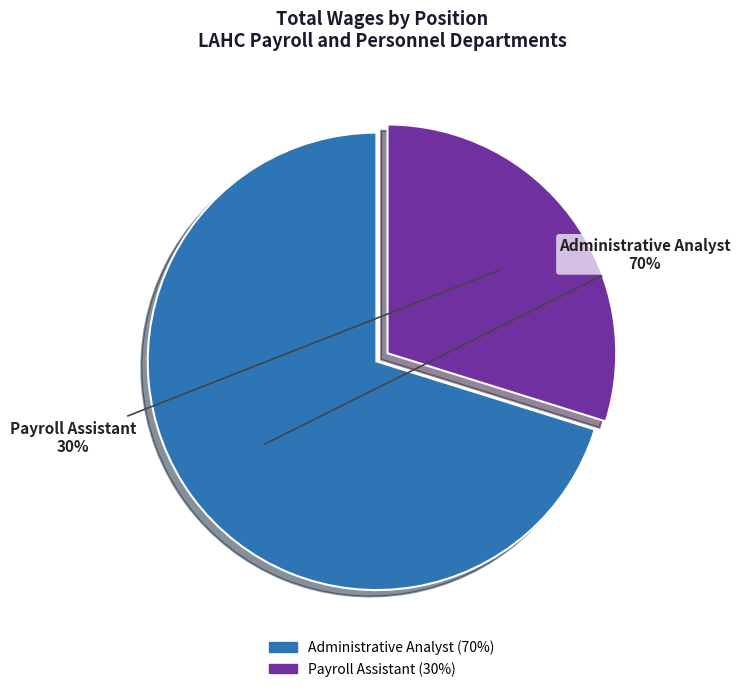

Is it true that Payroll Assistant is 16% of the pie?

False